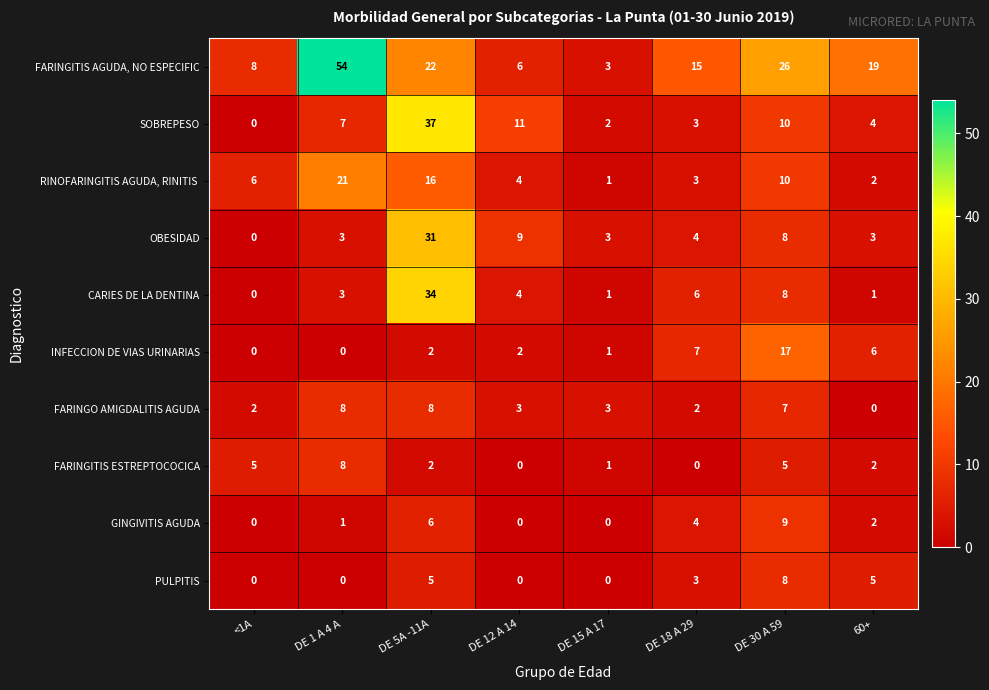

How many series are shown in this chart?

10